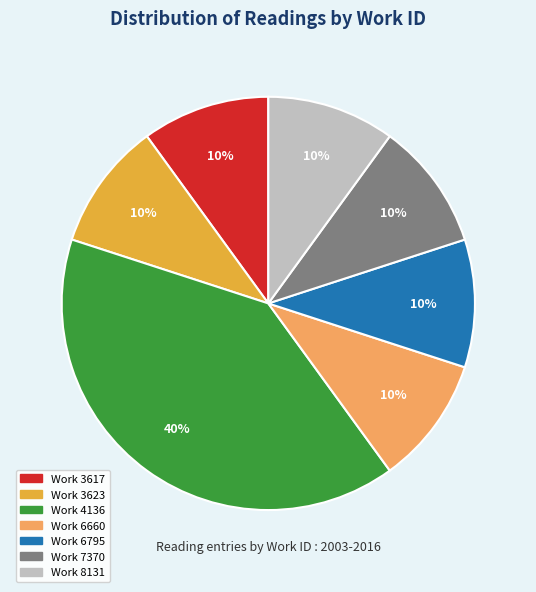

To the nearest percent, what is the average slice percentage?

14%